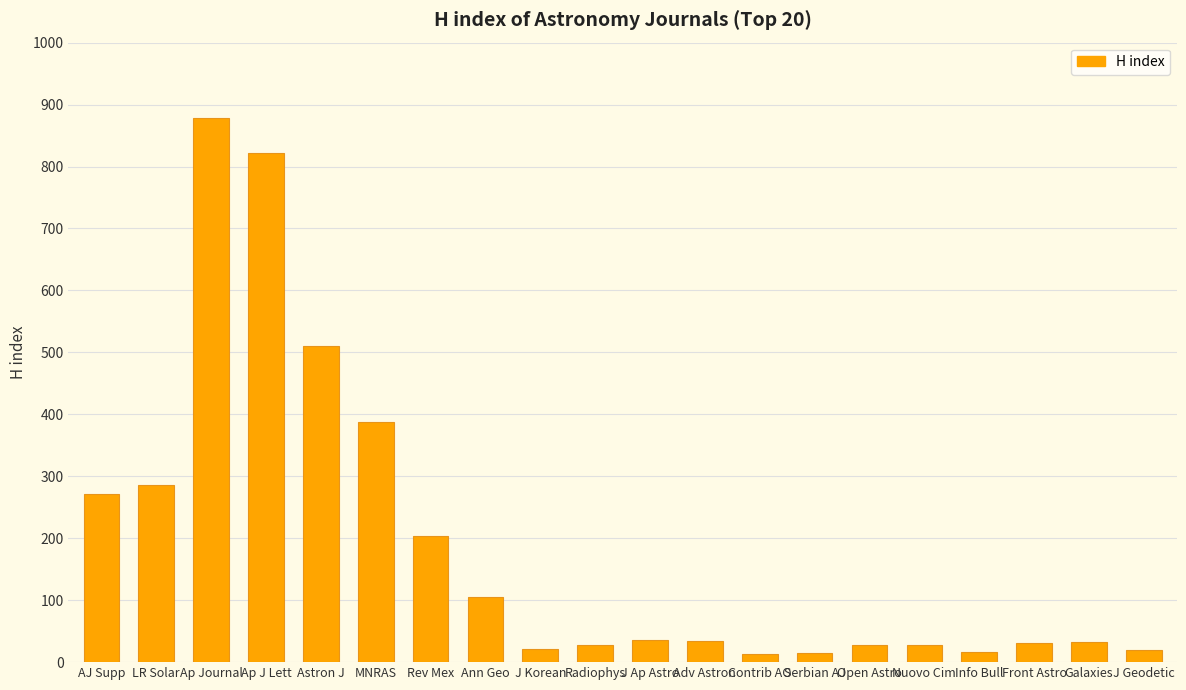

True or false: the data shows 22 at J Korean.

True